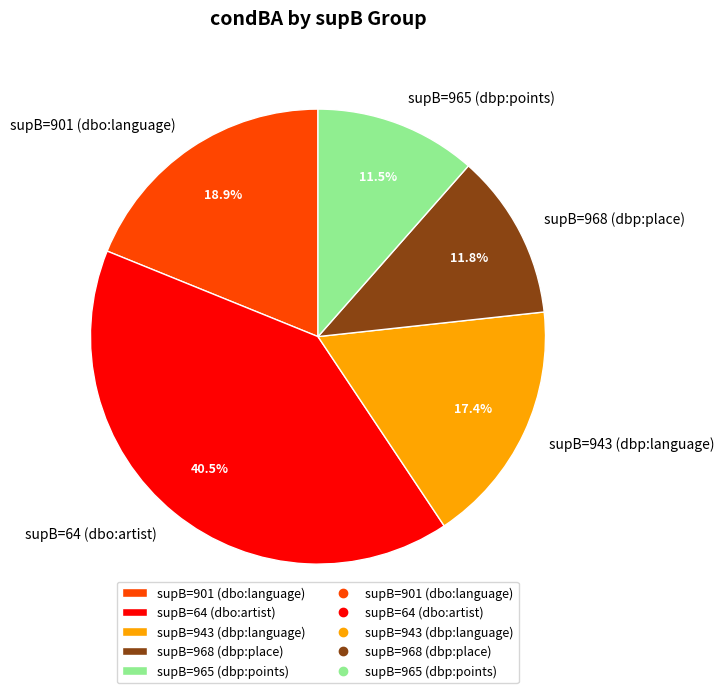

Which has a higher value, supB=943 (dbp:language) or supB=64 (dbo:artist)?

supB=64 (dbo:artist)